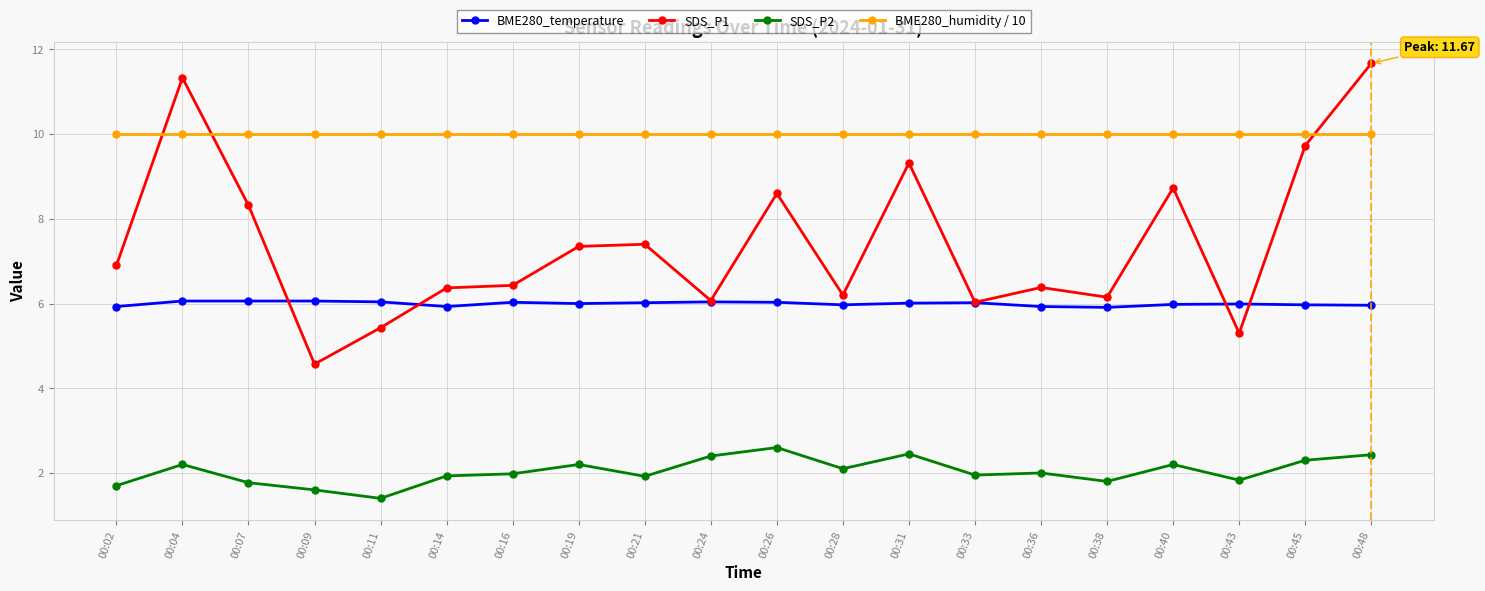

What is the smallest value displayed?

1.4